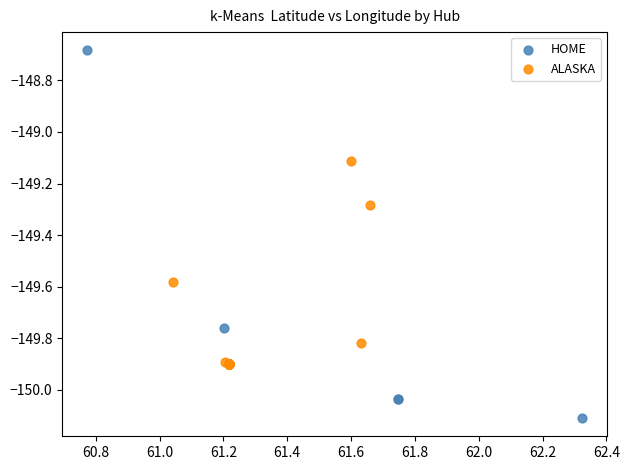

Which series has the widest spread of Y values?

HOME